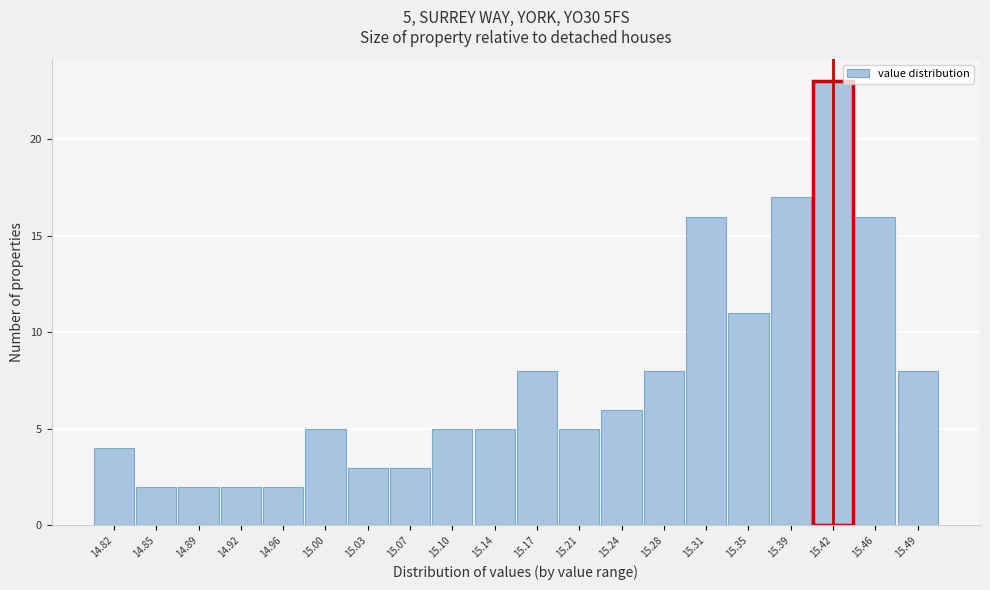

Over which range of the x-axis is the bar tallest?

15.405 to 15.440